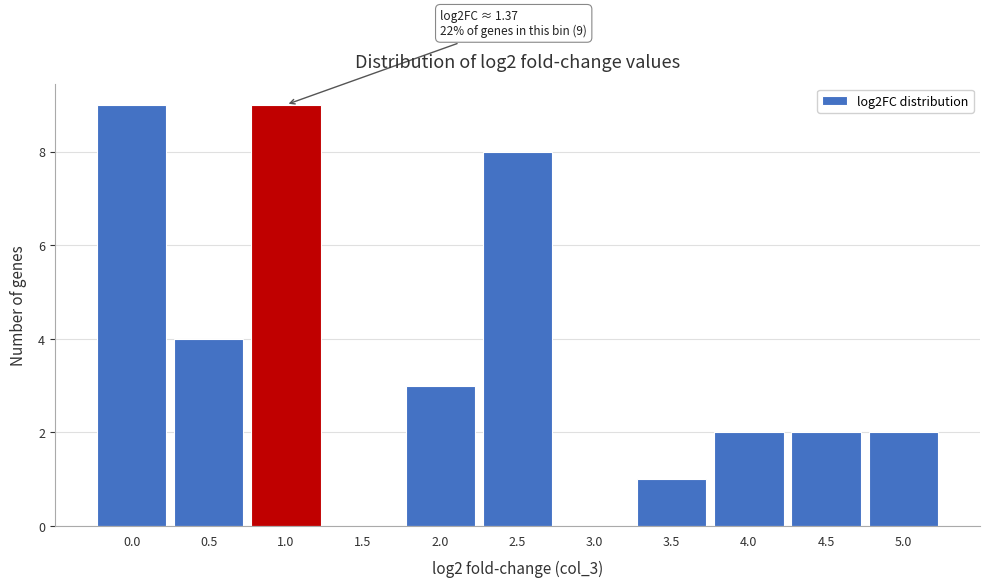

Reading left to right, extract all data points from this chart.

0.0=9	0.5=4	1.0=9	1.5=0	2.0=3	2.5=8	3.0=0	3.5=1	4.0=2	4.5=2	5.0=2